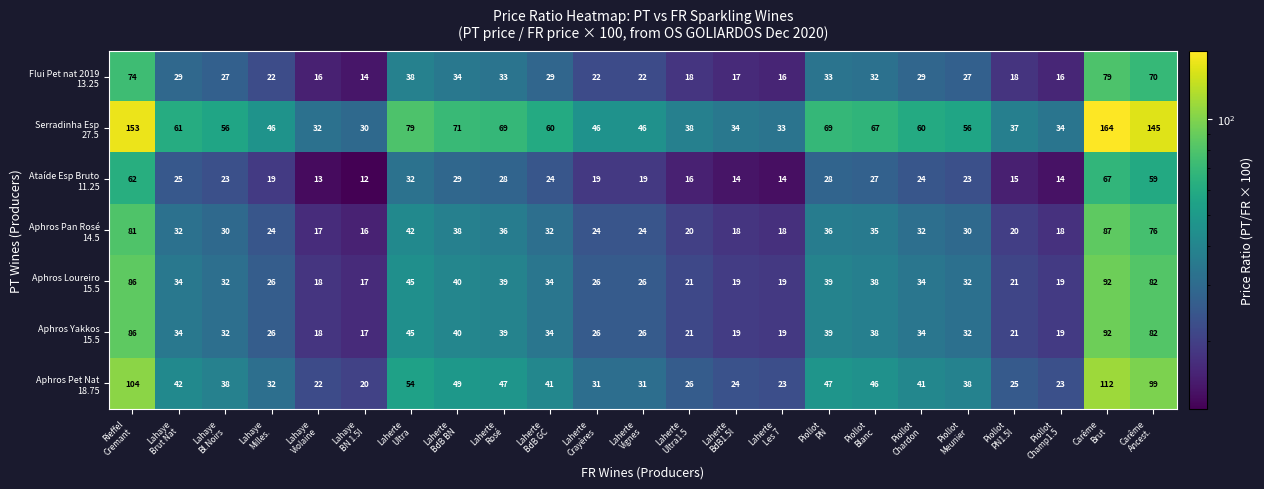

What is the greatest value displayed?

164